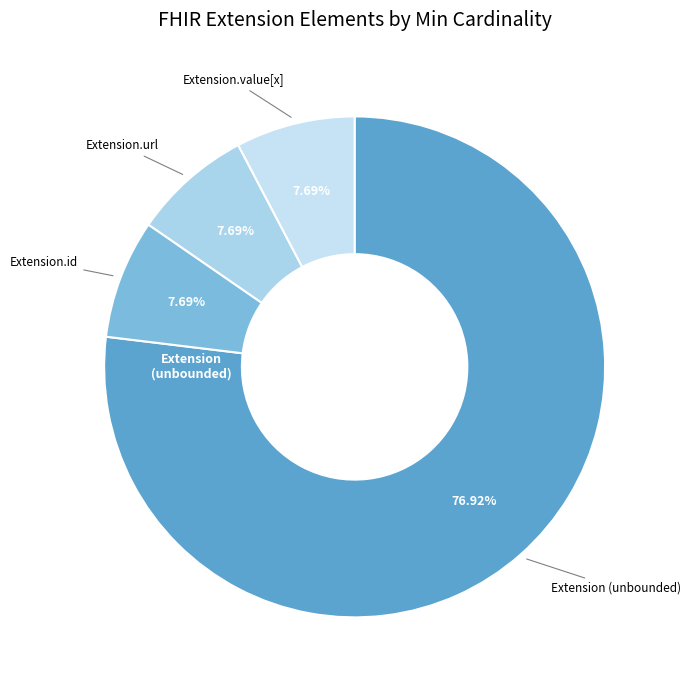

How many segments does this pie chart have?

4